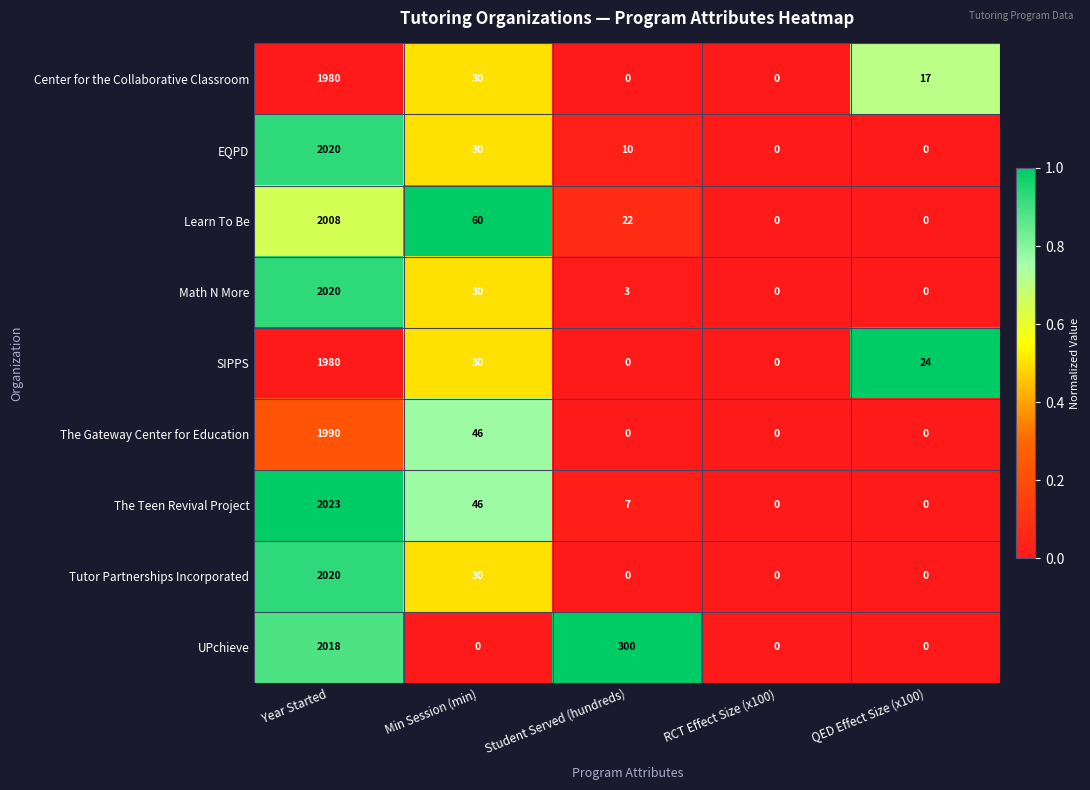

At which category is the sum across all series the highest?

Year Started